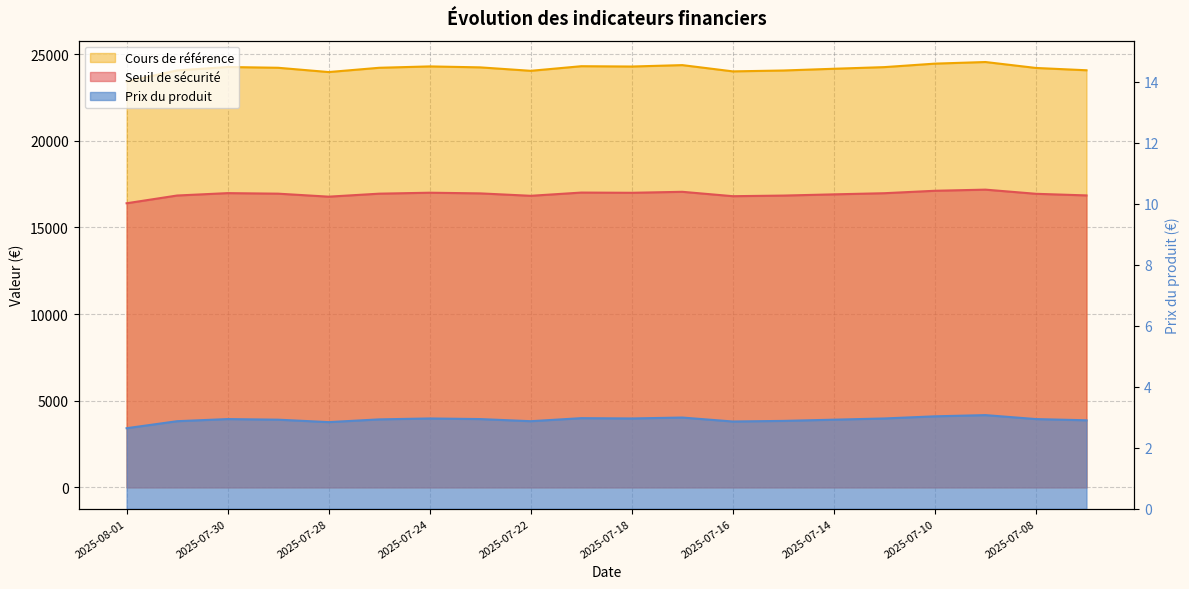

What is the sum of all Prix du produit values?

58.4